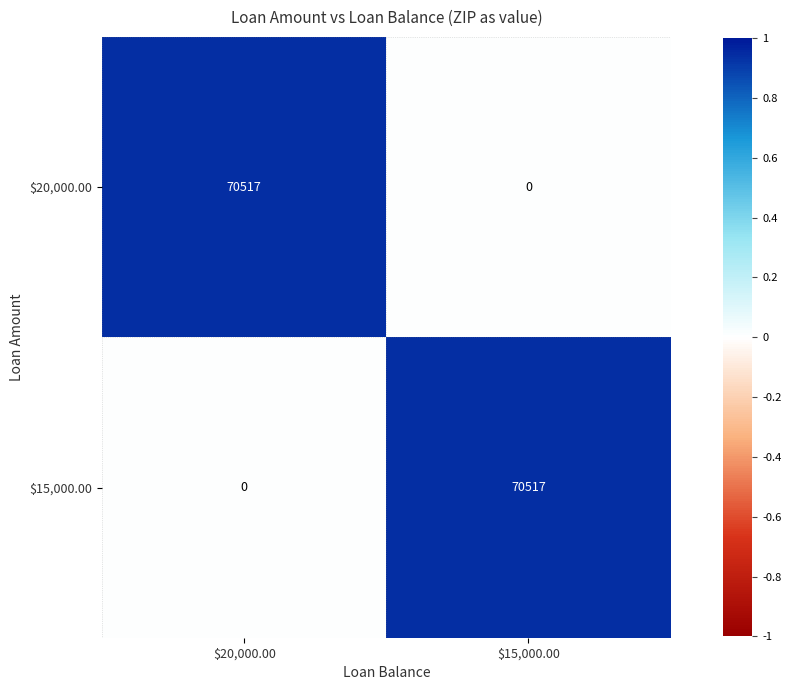

What is the difference between the highest and lowest values at $15,000.00?

70517